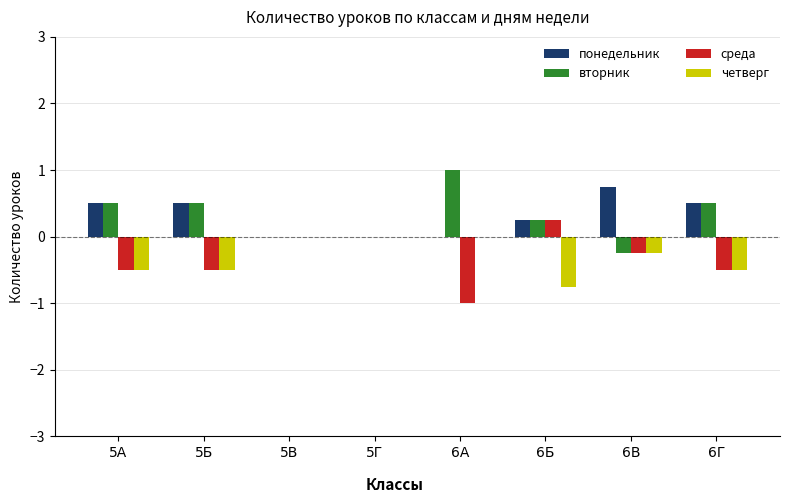

What value does the среда series have at 5Б?

-0.5